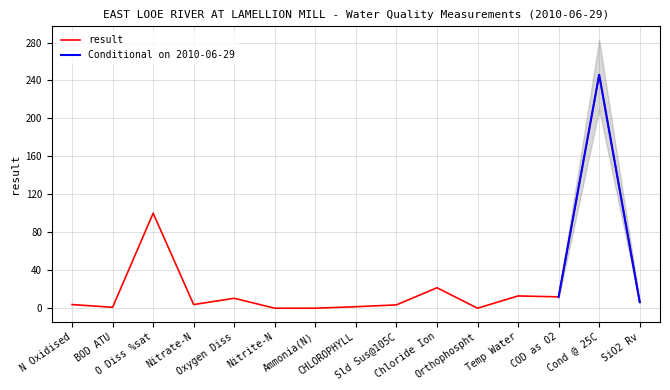

What is the value of the 12th point from the left?

12.9